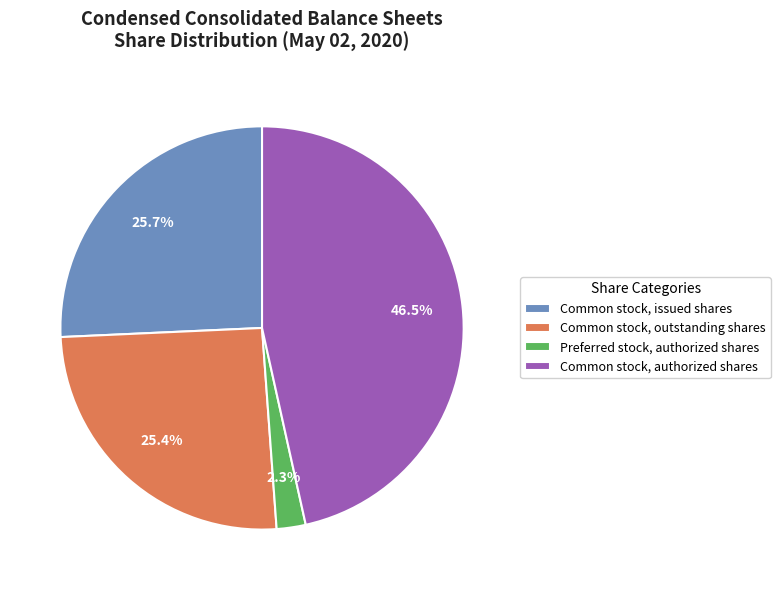

What portion of the pie excludes Common stock, issued shares?

74.3%